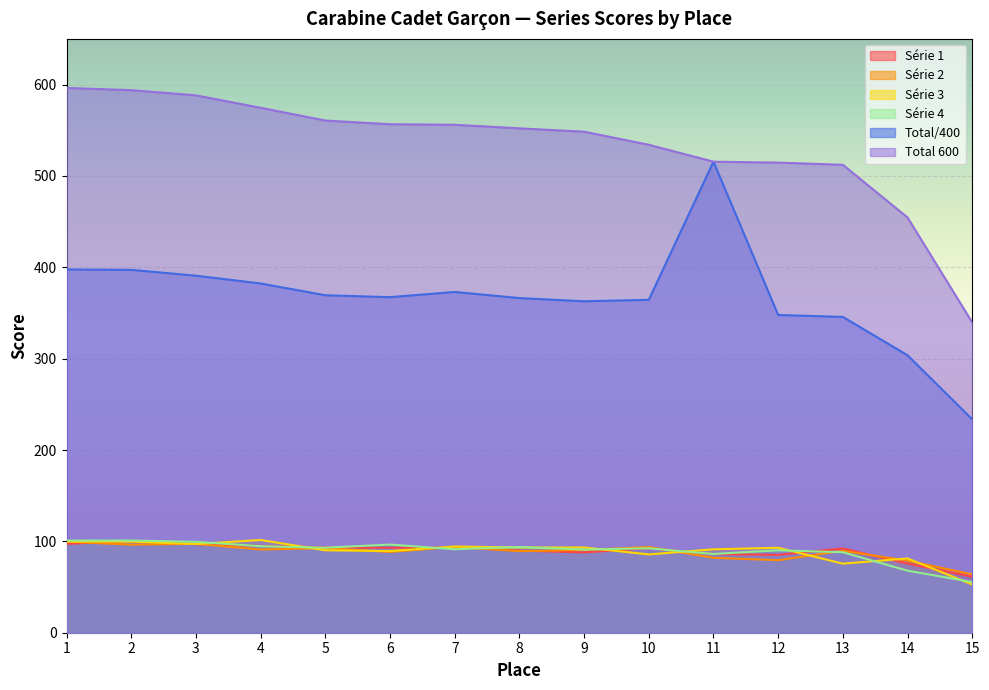

Which series changed the most between 12 and 13?

Série 3